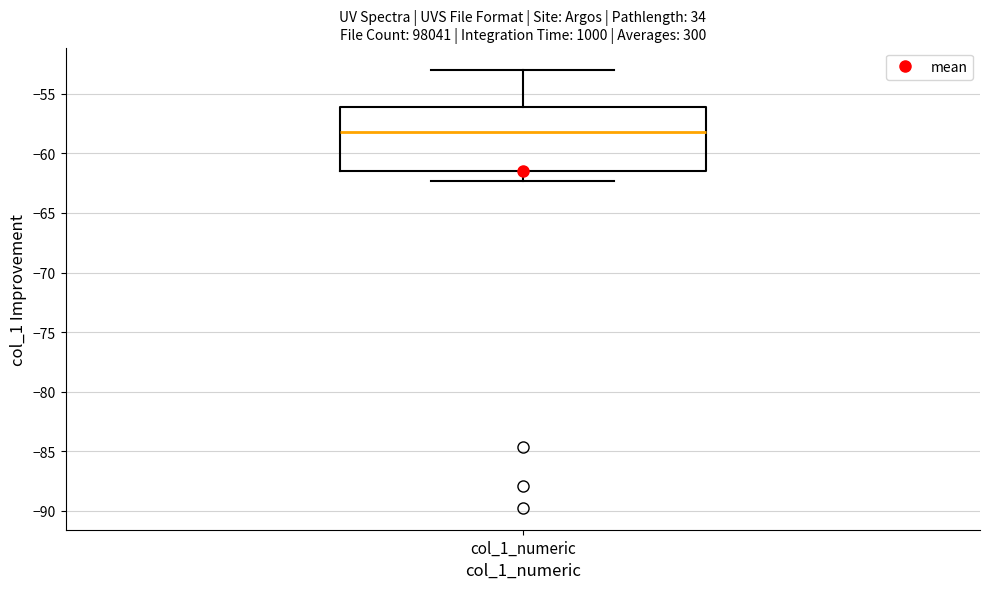

Read this box plot against the y-axis: the position of the median line, the range covered by the box, and the ends of both whiskers. The values are not printed on the chart, so give them approximately, as read against the axis.

median -58.0, box -61.5 to -56.0, whiskers -62.5 to -53.0